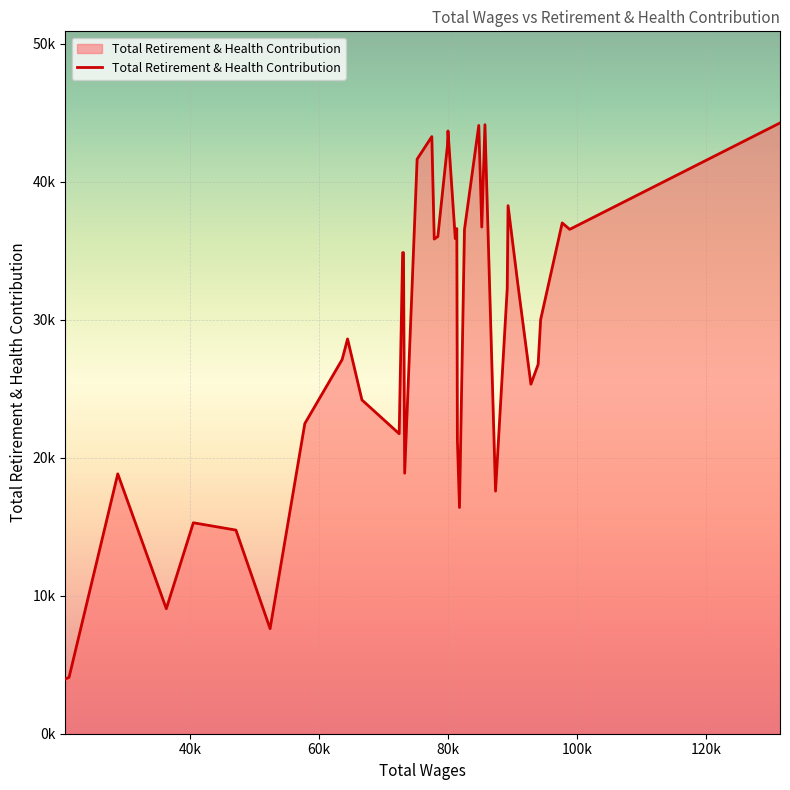

Rank the categories by value from highest to lowest.

131393, 85678, 84725, 79955, 77448, 79865, 75173, 89260, 97649, 85187, 81320, 98807, 82508, 78381, 81084, 77825, 72927, 73061, 90797, 89131, 94308, 64396, 63550, 93921, 92799, 66621, 57773, 72393, 81412, 73243, 28793, 87319, 81736, 40501, 47102, 36314, 52391, 21244, 20680